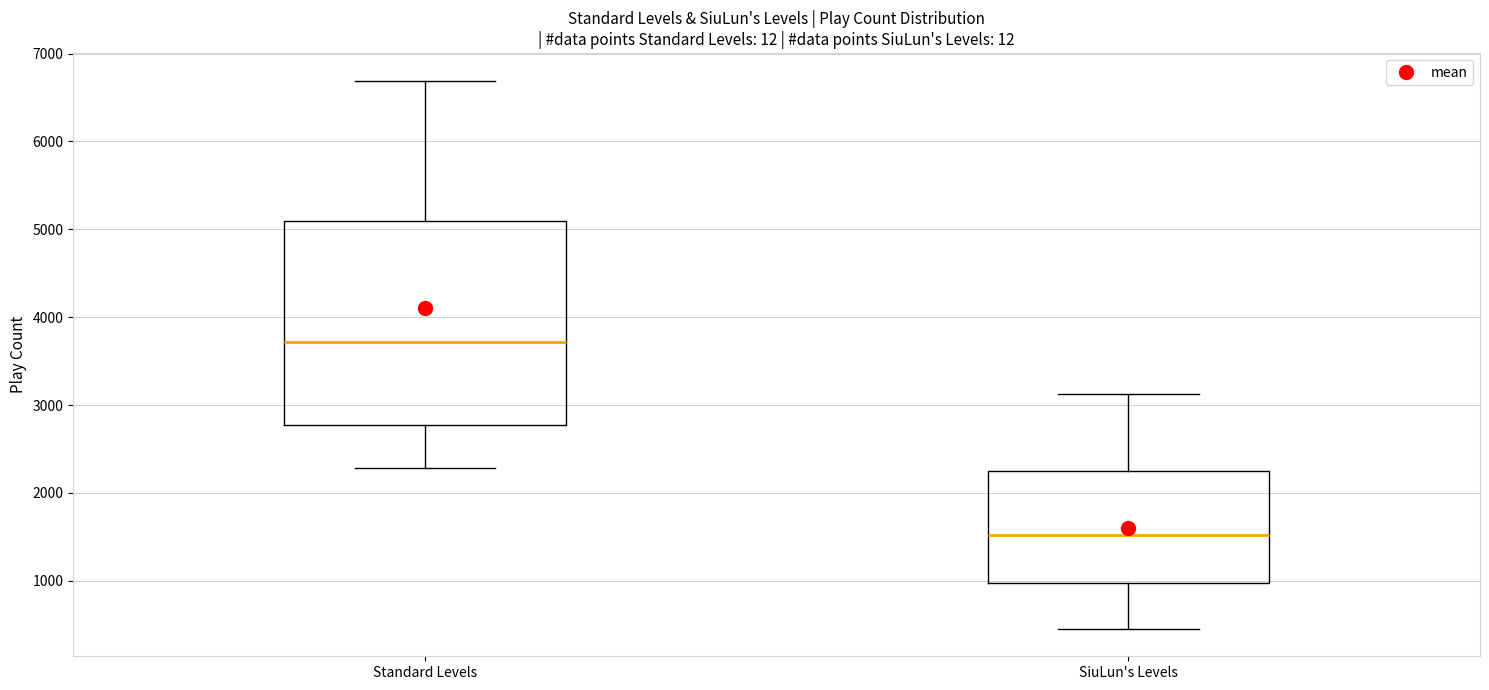

Reading left to right, read every box against the y-axis: the position of its median line, the range the box covers, and the ends of its whiskers. The values are not printed on the chart, so give them approximately, as read against the axis.

Standard Levels: median 3700, box 2800 to 5100, whiskers 2300 to 6700
SiuLun's Levels: median 1500, box 1000 to 2200, whiskers 500 to 3100